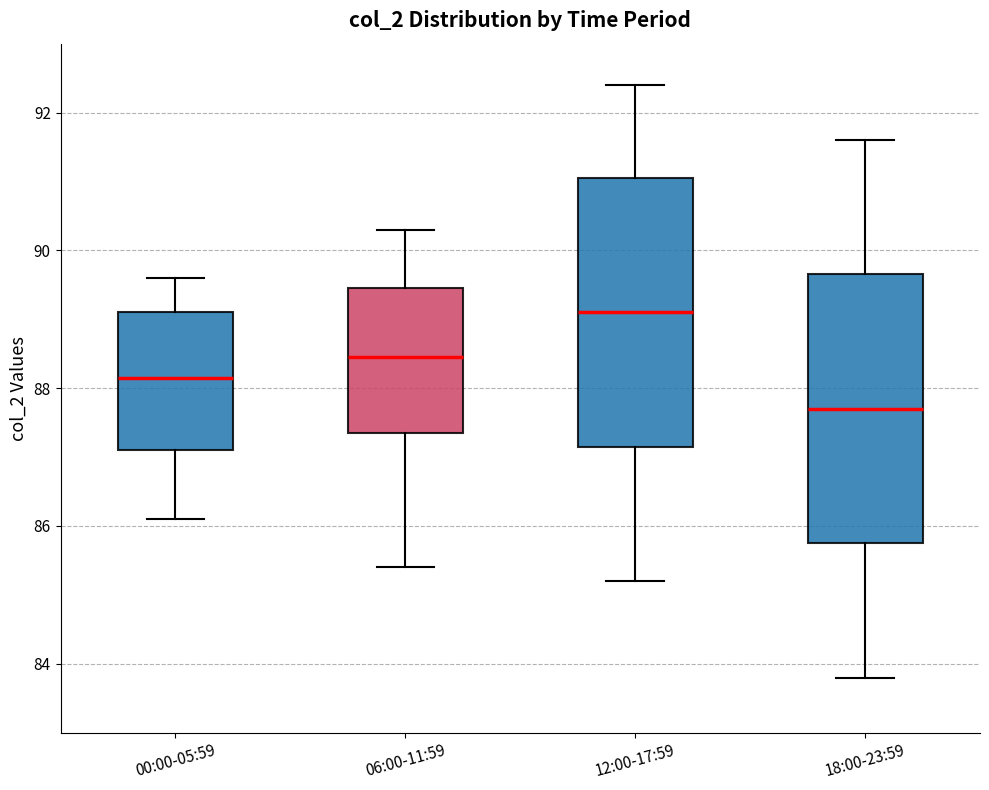

Reading left to right, transcribe this box plot: for each box, give where its median line is, the range the box spans, and where its two whiskers end, as read against the y-axis. The values are not printed on the chart, so give them approximately, as read against the axis.

00:00-05:59: median 88.2, box 87.2 to 89.2, whiskers 86.2 to 89.6
06:00-11:59: median 88.4, box 87.4 to 89.4, whiskers 85.4 to 90.4
12:00-17:59: median 89.2, box 87.2 to 91.0, whiskers 85.2 to 92.4
18:00-23:59: median 87.8, box 85.8 to 89.6, whiskers 83.8 to 91.6